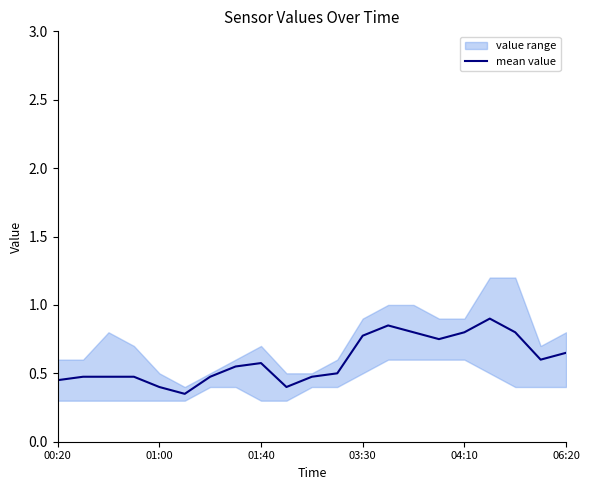

What is the change in value from 7 to 17?

+0.3